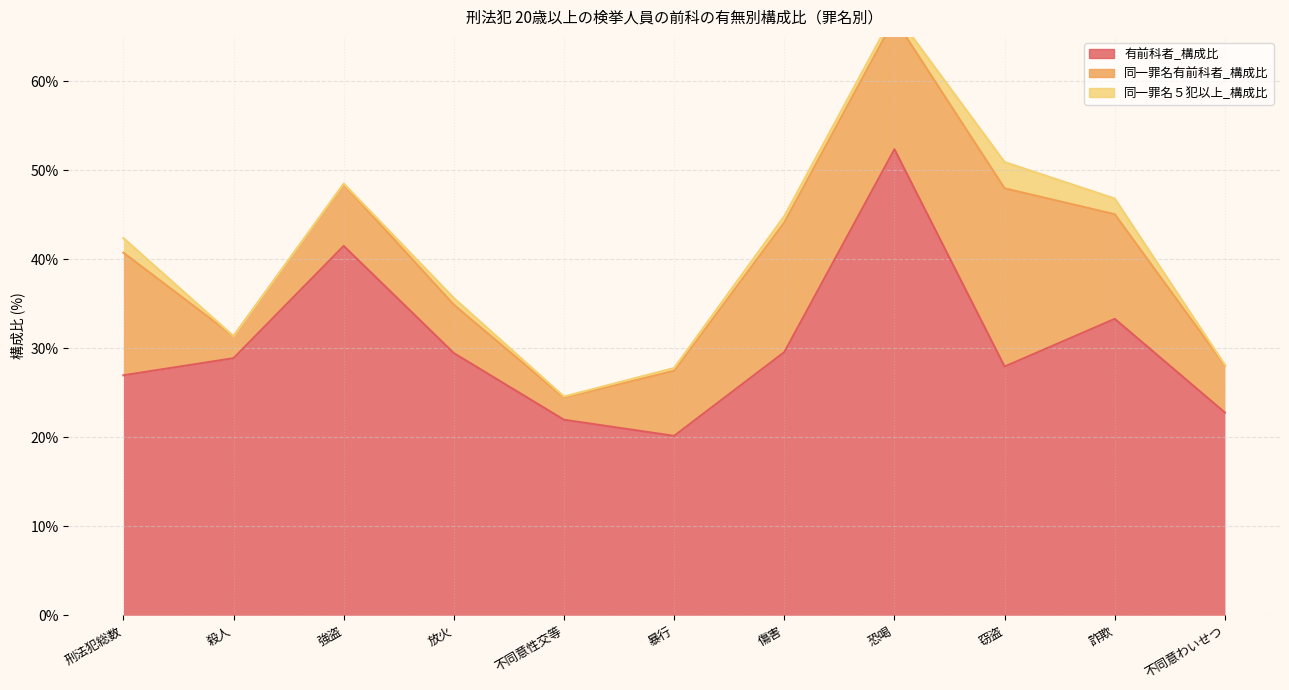

In 有前科者_構成比, how many points are higher than both neighbors (excluding endpoints)?

3